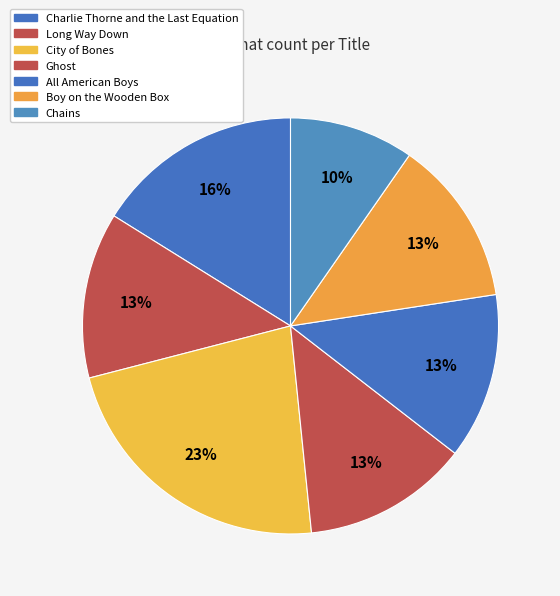

Count the number of slices in the pie.

7